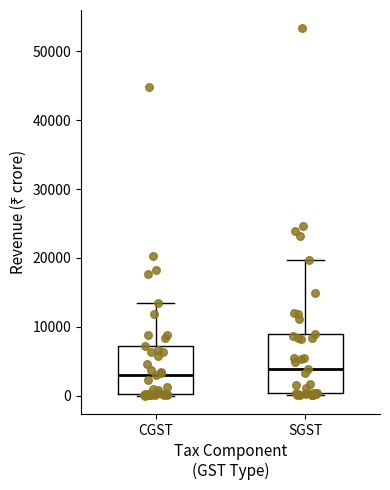

Reading left to right, transcribe this box plot: for each box, give where its median line is, the range the box spans, and where its two whiskers end, as read against the y-axis. The values are not printed on the chart, so give them approximately, as read against the axis.

CGST: median 3000, box 0 to 7000, whiskers 0 to 14000
SGST: median 4000, box 0 to 9000, whiskers 0 (just below the box's lower edge) to 20000